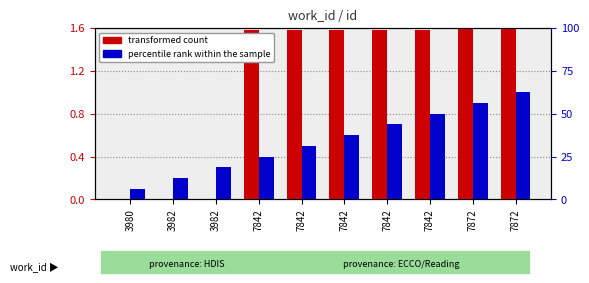

Rank the categories by percentile rank within the sample value from highest to lowest.

7872, 7872, 7842, 7842, 7842, 7842, 7842, 3982, 3982, 3980